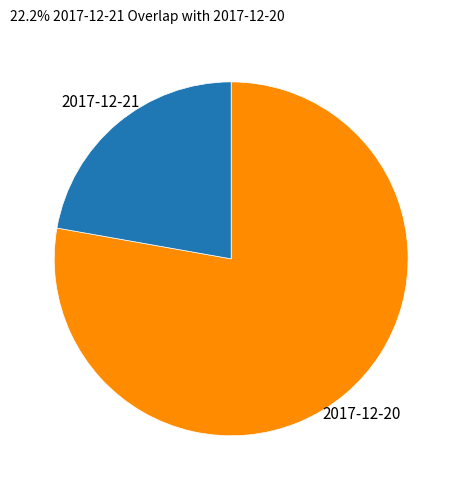

The 2017-12-20 slice represents 92% of the pie. True or false?

False